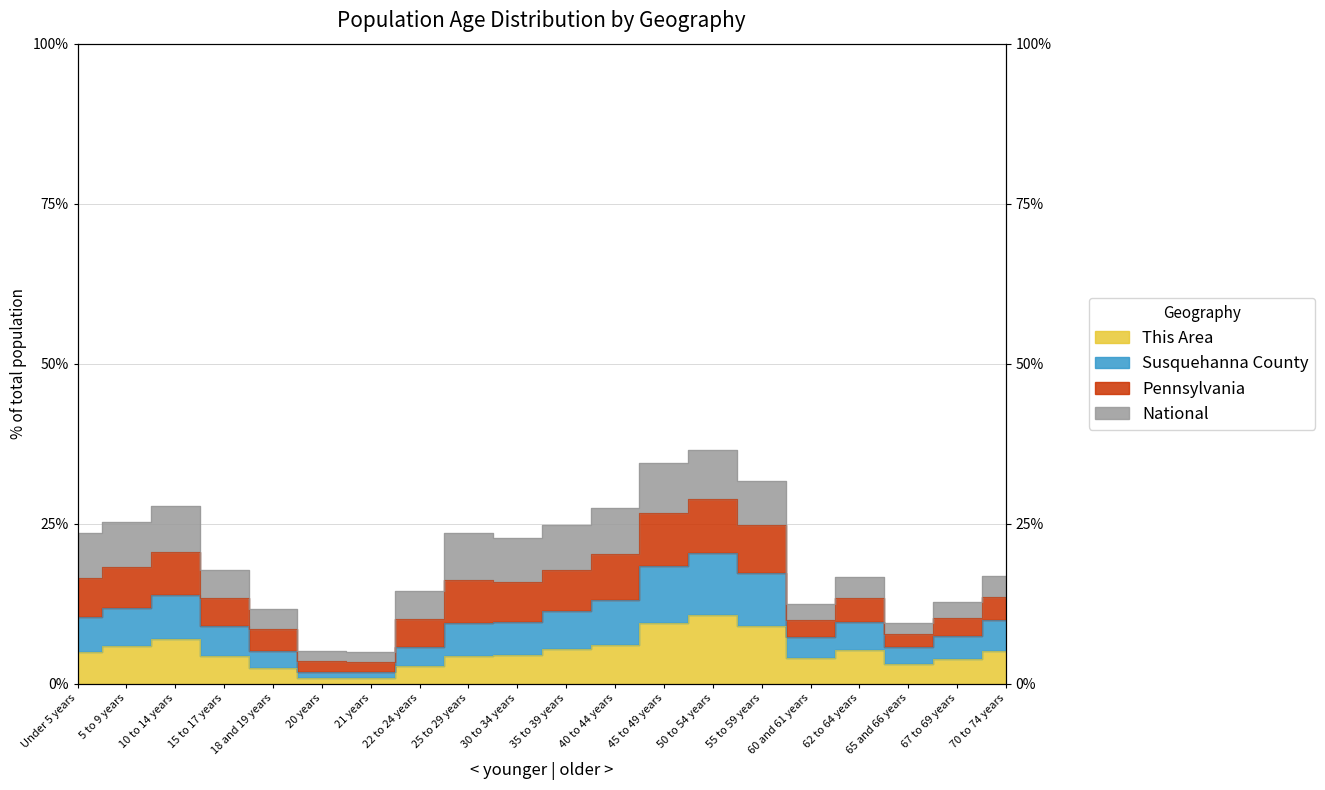

True or false: This Area and Susquehanna County cross at least once.

False